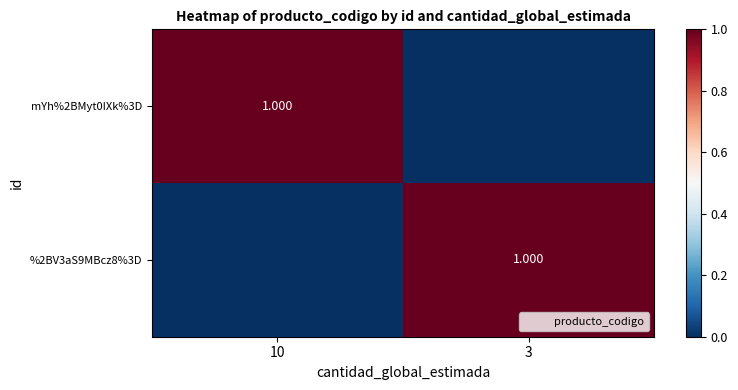

Which has a higher value, 3 or 10?

10